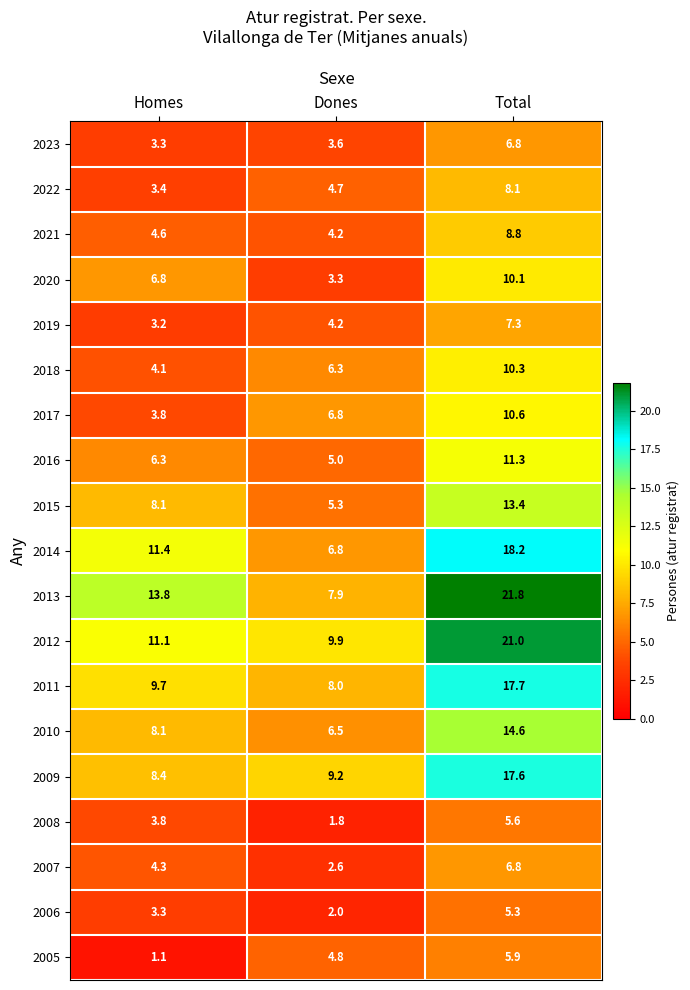

Rank the categories by 2020 value from highest to lowest.

Total, Homes, Dones